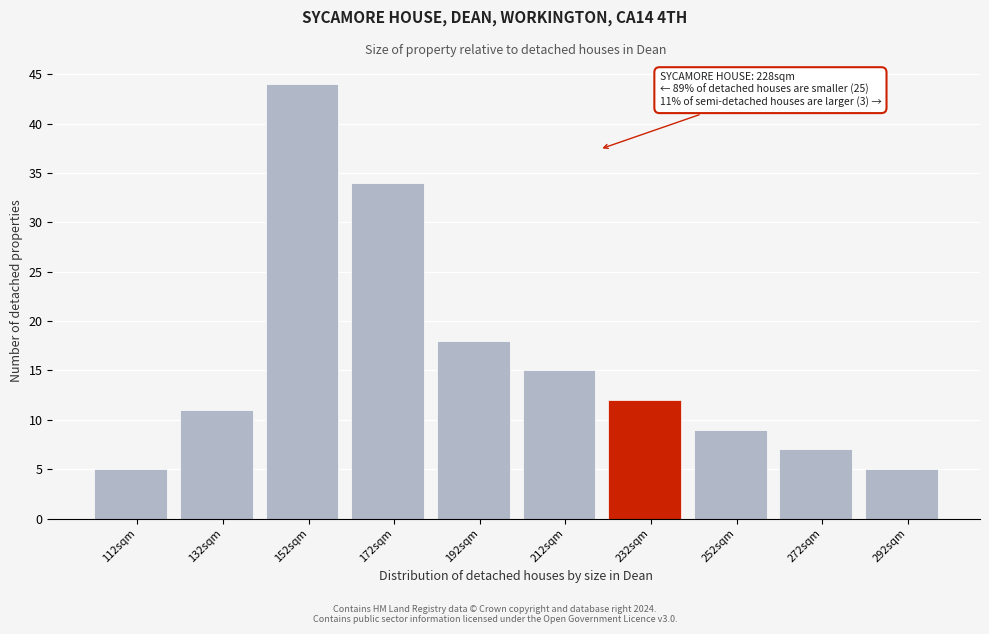

Reading left to right, what are all the values shown in this chart?

112sqm=5	132sqm=11	152sqm=44	172sqm=34	192sqm=18	212sqm=15	232sqm=12	252sqm=9	272sqm=7	292sqm=5